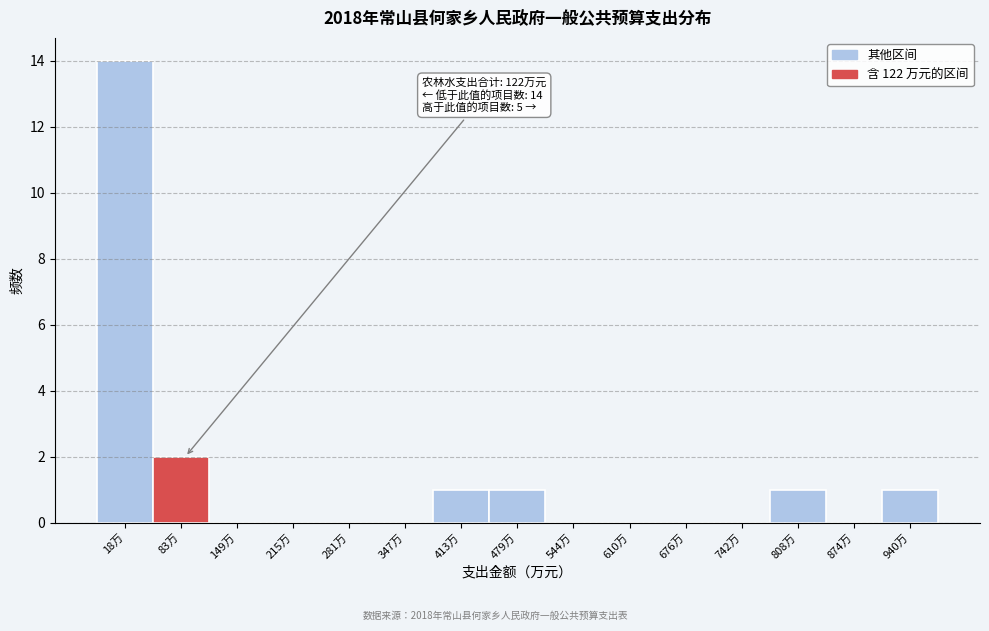

Reading right to left, list all the values displayed in this chart.

940万=1	874万=0	808万=1	742万=0	676万=0	610万=0	544万=0	479万=1	413万=1	347万=0	281万=0	215万=0	149万=0	83万=2	18万=14